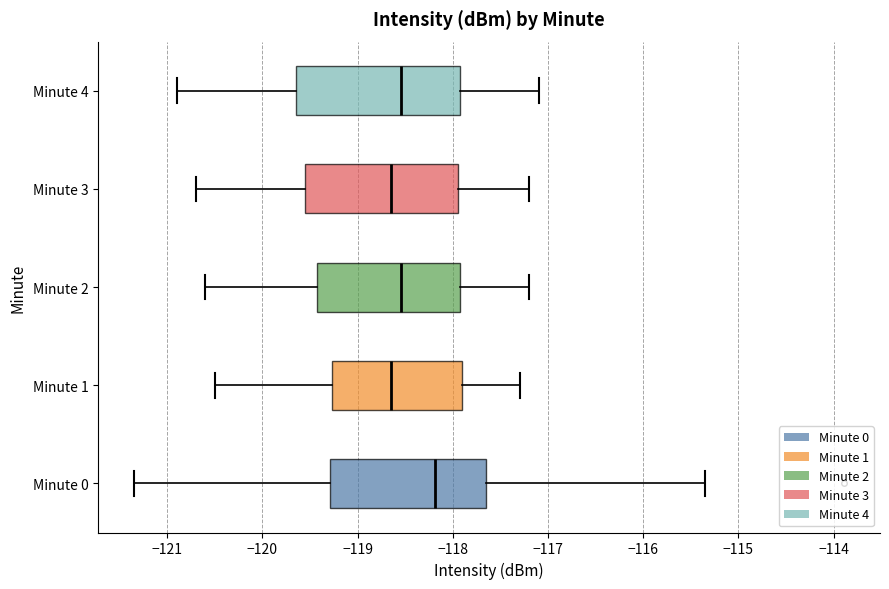

Reading bottom to top, transcribe this box plot: for each box, give where its median line is, the range the box spans, and where its two whiskers end, as read against the x-axis. The values are not printed on the chart, so give them approximately, as read against the axis.

Minute 0: median -118.2, box -119.3 to -117.7, whiskers -121.4 to -115.4
Minute 1: median -118.6, box -119.3 to -117.9, whiskers -120.5 to -117.3
Minute 2: median -118.5, box -119.4 to -117.9, whiskers -120.6 to -117.2
Minute 3: median -118.6, box -119.5 to -117.9, whiskers -120.7 to -117.2
Minute 4: median -118.5, box -119.6 to -117.9, whiskers -120.9 to -117.1